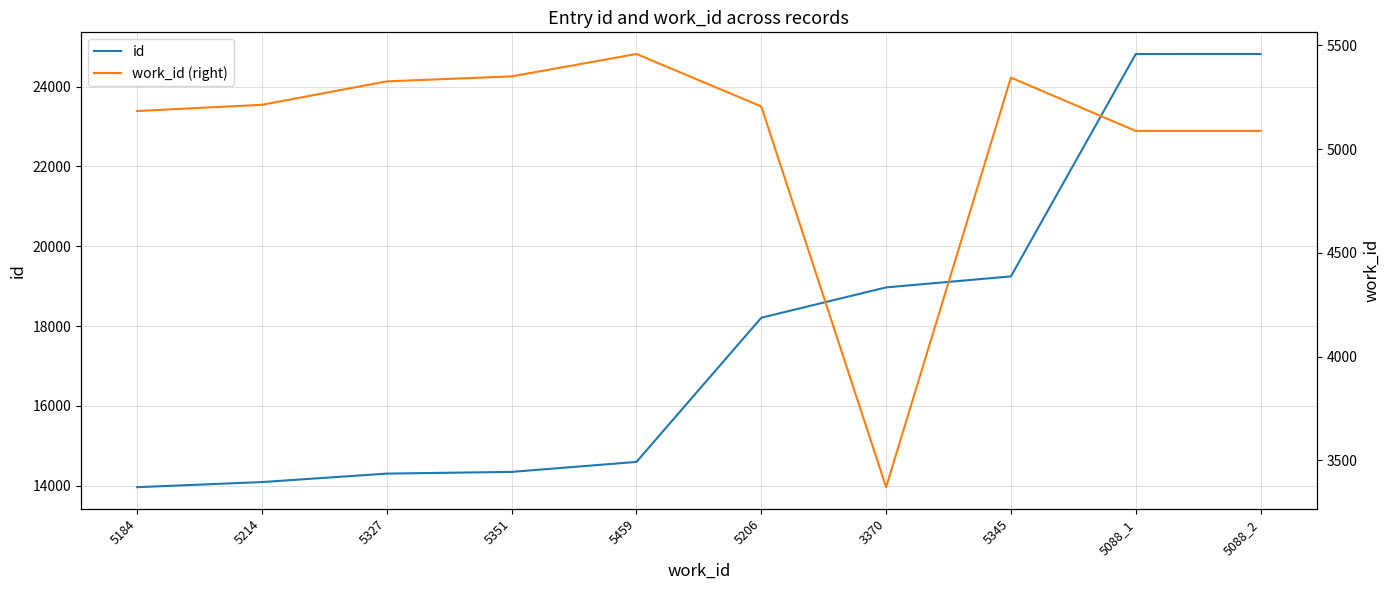

What is the smallest value displayed?

3370